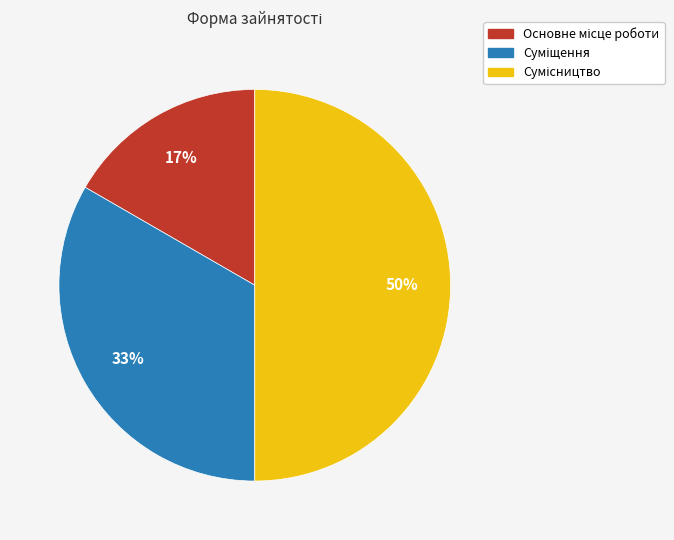

To the nearest percent, what is the average slice percentage?

33%